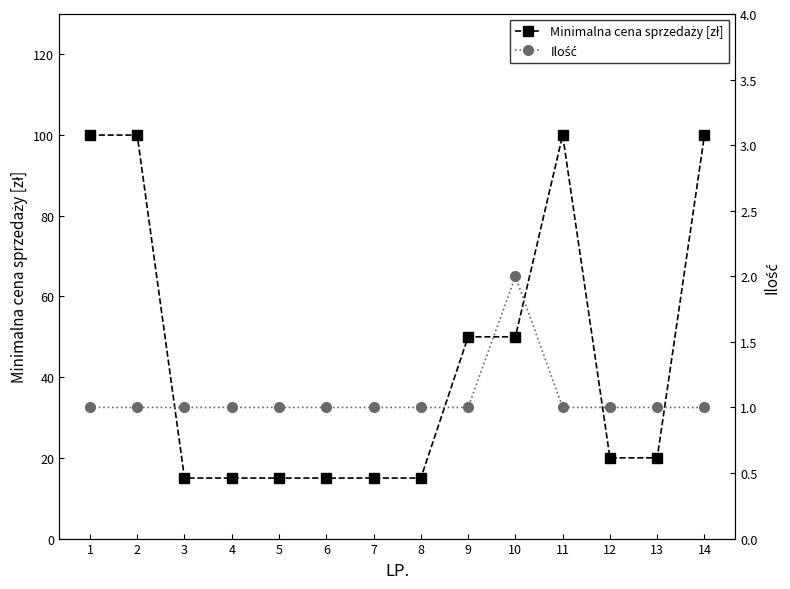

Read the Ilość value at 4.

1